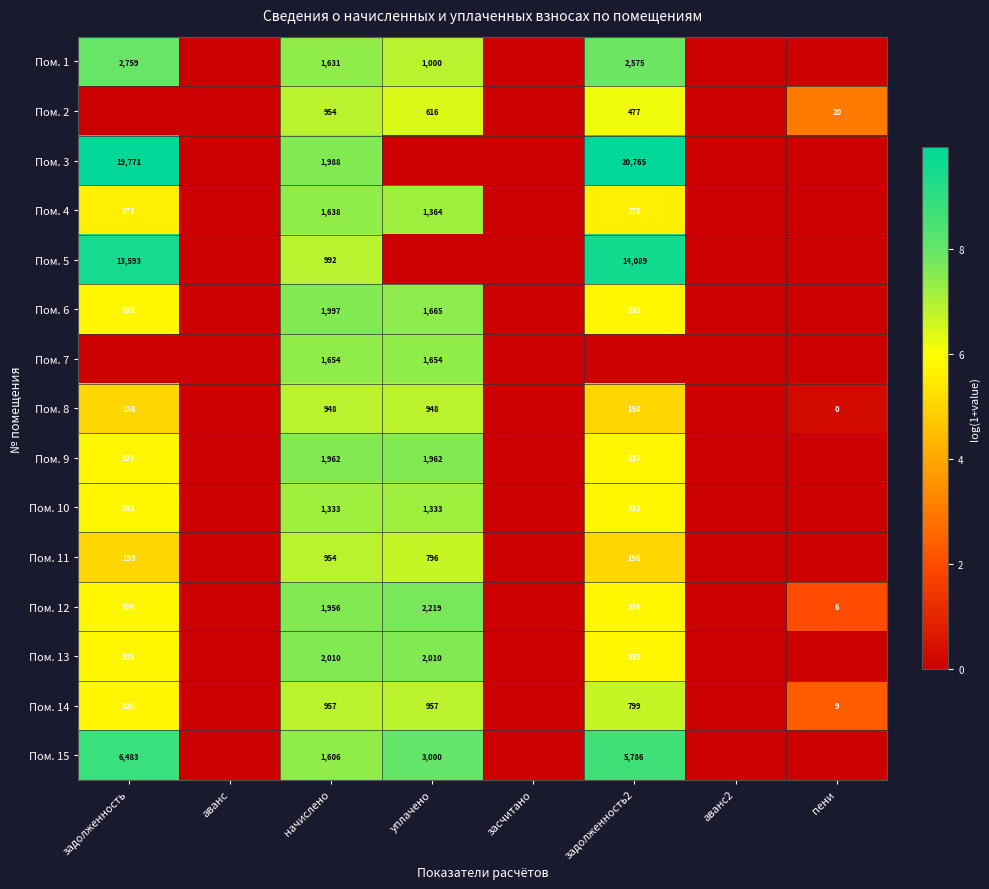

Which has a higher value, начислено or задолженность?

задолженность